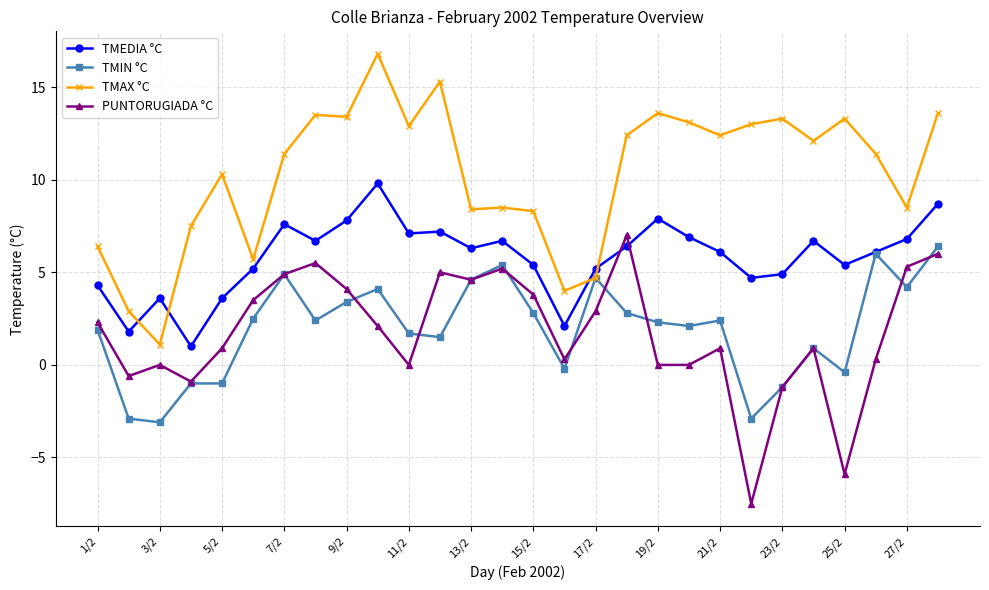

What is the difference between the maximum and minimum values in the TMAX °C series?

15.7